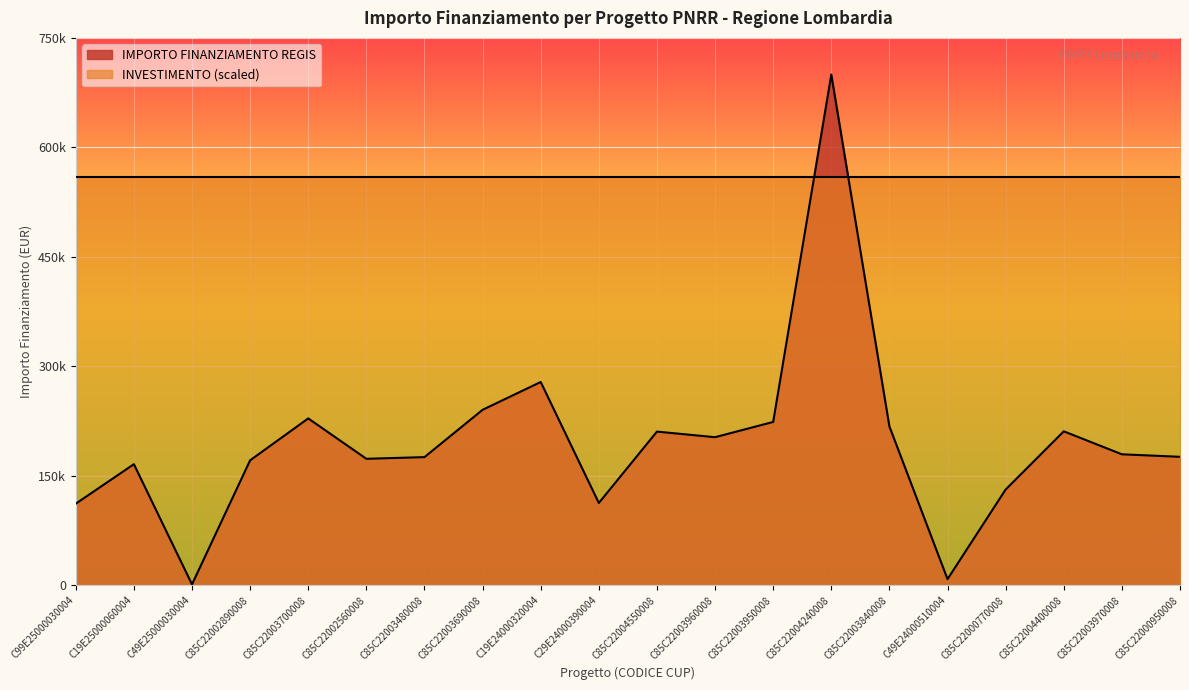

At which category does the chart reach its minimum across all series?

C49E25000030004